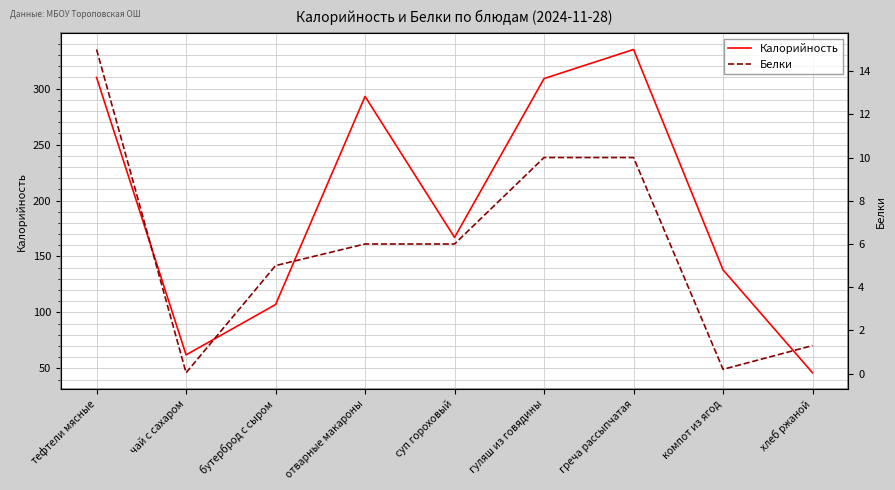

Reading left to right, list all the values displayed in this chart.

Калорийность: тефтели мясные=310.0	чай с сахаром=62.0	бутерброд с сыром=107.0	отварные макароны=293.0	суп гороховый=167.0	гуляш из говядины=309.0	греча рассыпчатая=335.0	компот из ягод=138.0	хлеб ржаной=46.0
Белки: тефтели мясные=15.0	чай с сахаром=0.0	бутерброд с сыром=5.0	отварные макароны=6.0	суп гороховый=6.0	гуляш из говядины=10.0	греча рассыпчатая=10.0	компот из ягод=0.2	хлеб ржаной=1.3